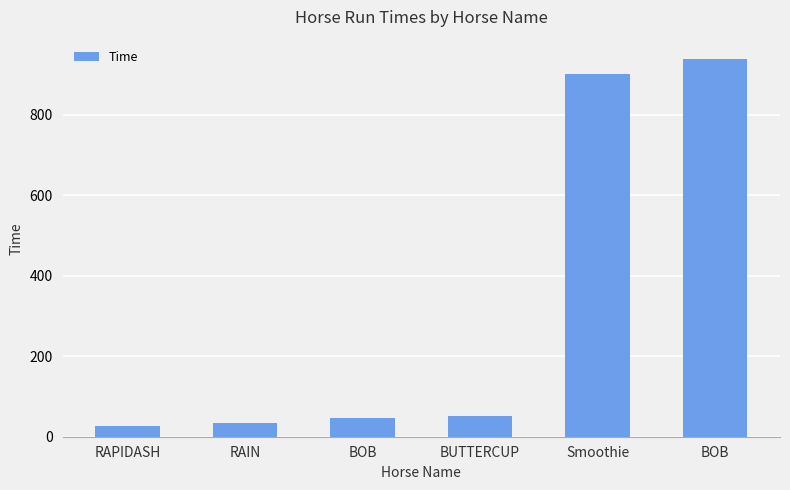

Which has a higher value, BOB or RAPIDASH?

BOB